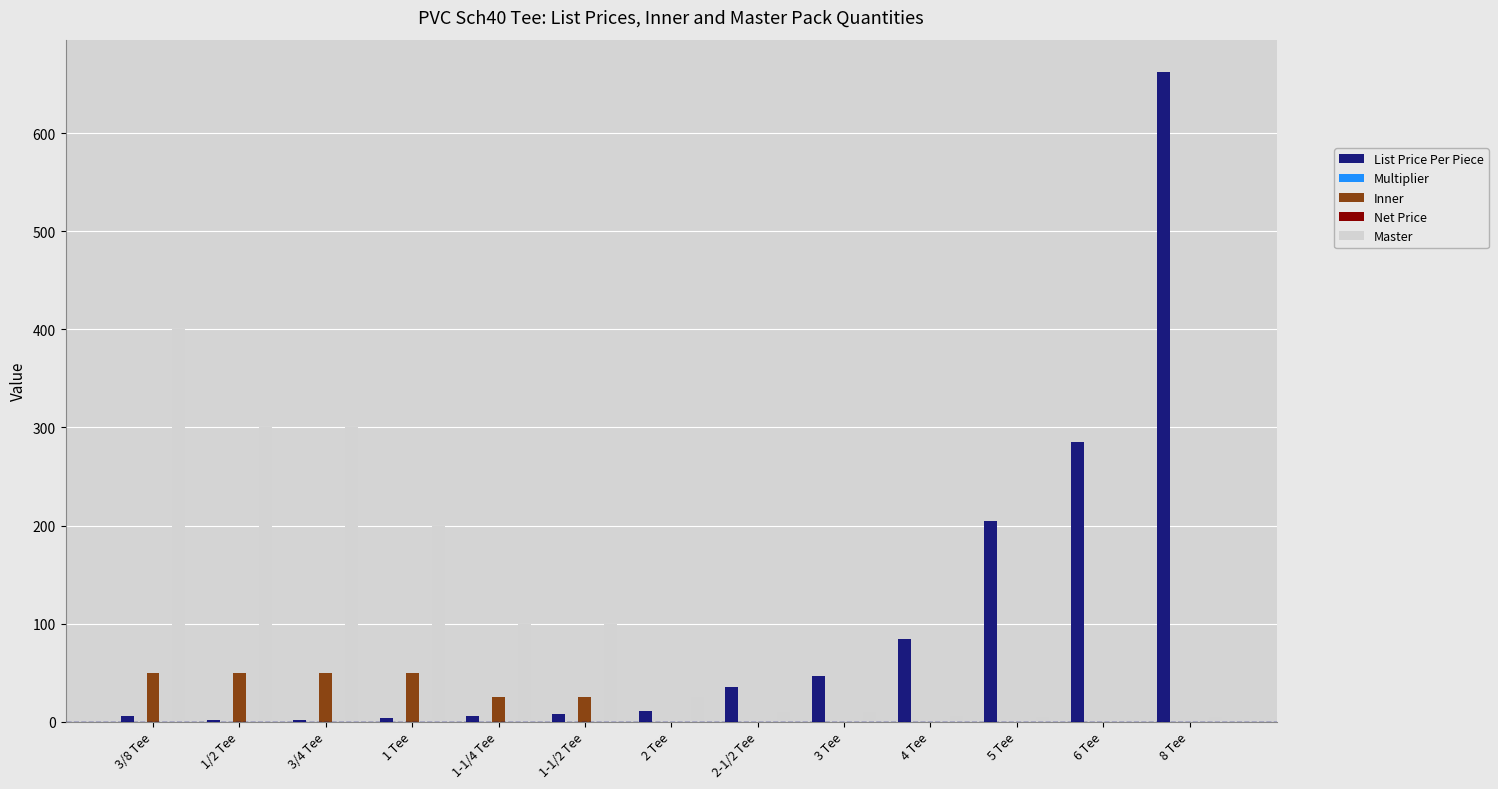

What are all the series names shown in the legend?

List Price Per Piece, Multiplier, Inner, Net Price, Master